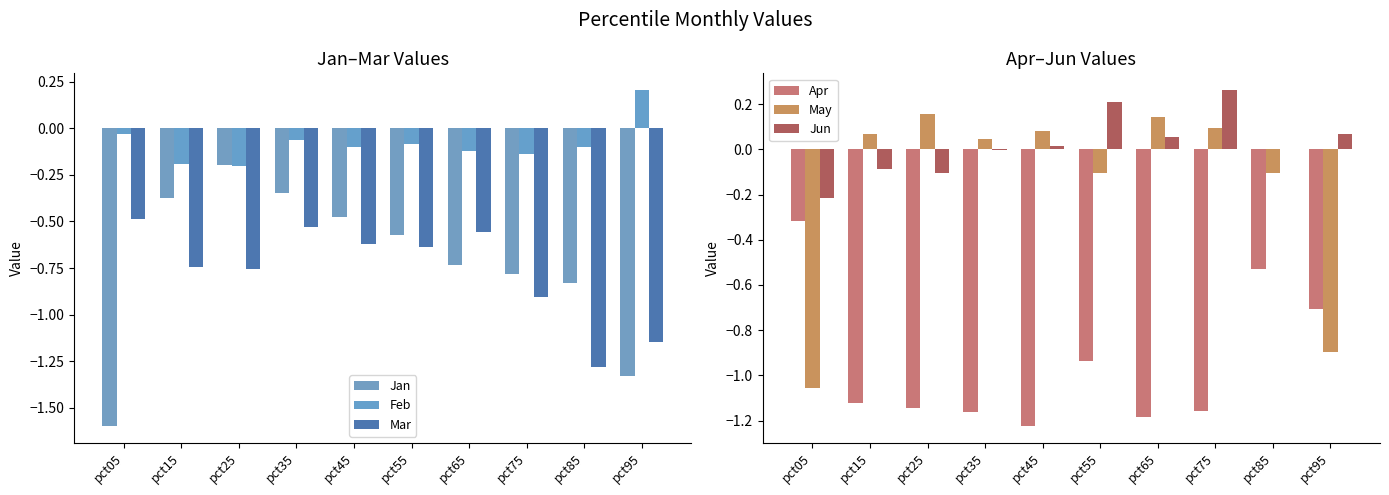

Which series has the largest range (max minus min)?

Jan